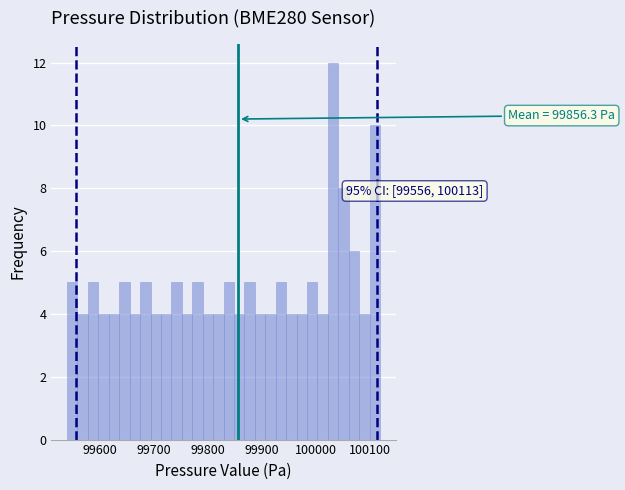

Around what value on the x-axis is the tallest bar? Give the approximate position of its centre, as read against the axis.

100030